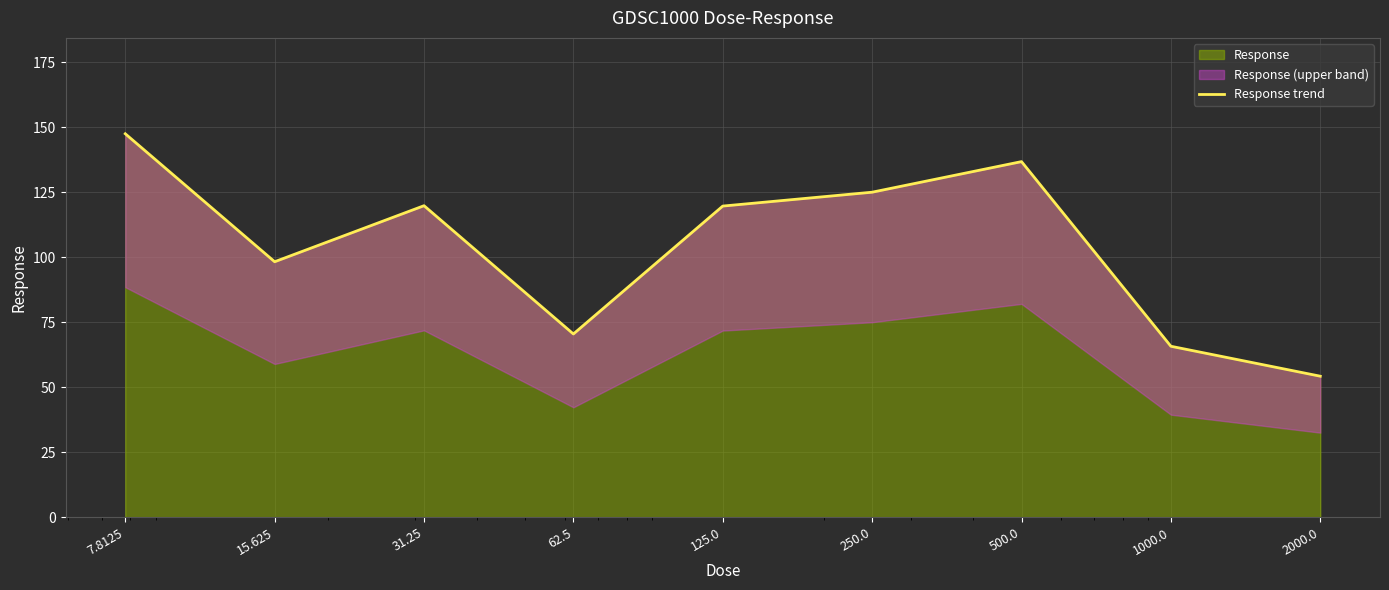

Between 125.0 and 500.0, which is larger?

500.0